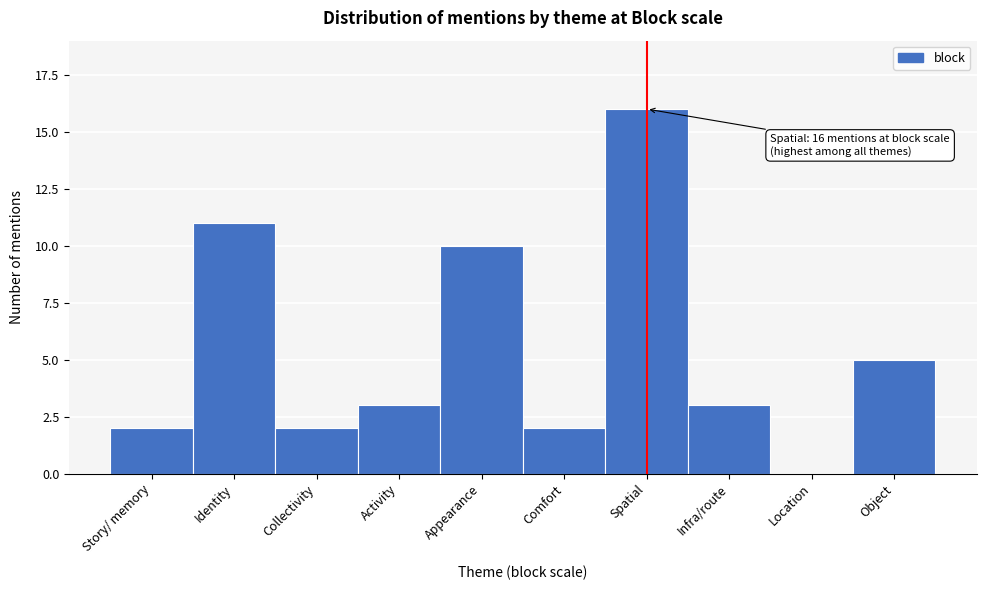

Reading right to left, extract all data points from this chart.

Object=5	Location=0	Infra/route=3	Spatial=16	Comfort=2	Appearance=10	Activity=3	Collectivity=2	Identity=11	Story/ memory=2